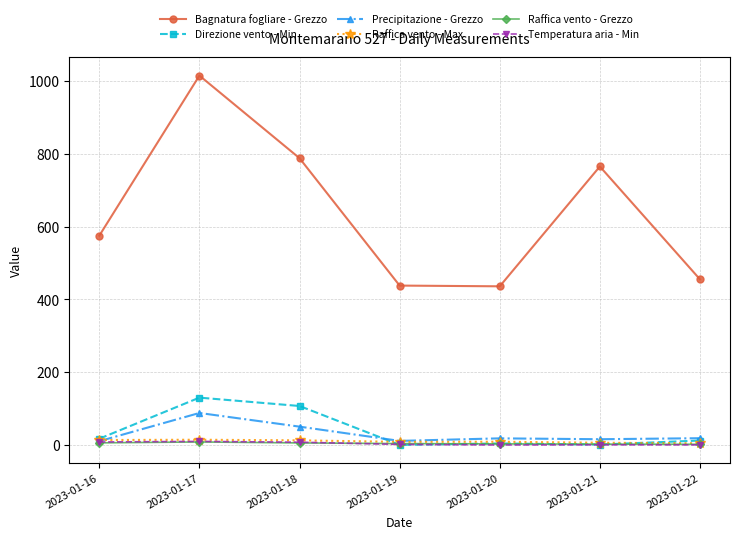

True or false: Bagnatura fogliare - Grezzo and Precipitazione - Grezzo intersect in this chart.

False